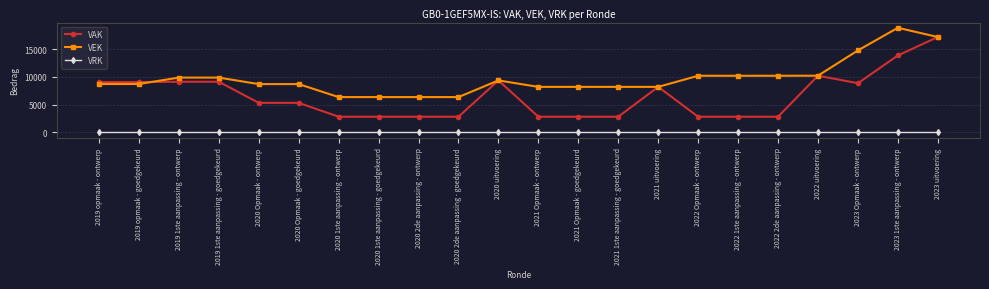

At how many categories does at least one series exceed 5516?

22